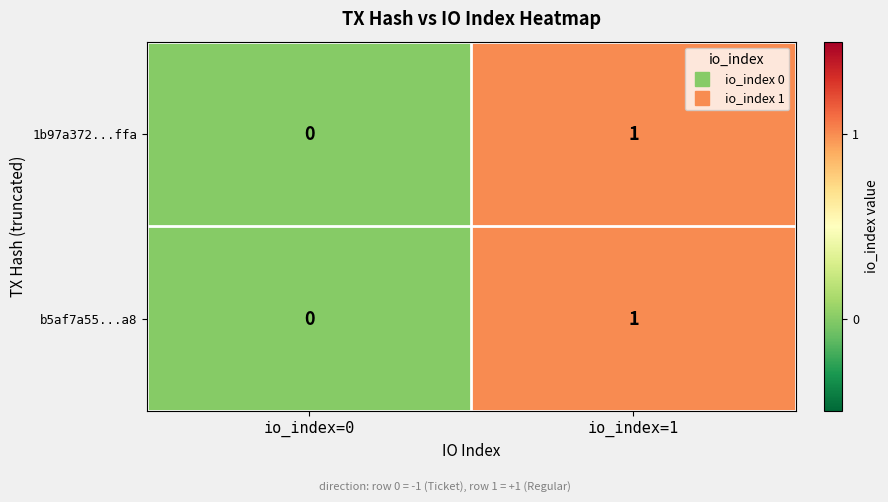

Rank the categories by 1b97a372...ffa value from highest to lowest.

io_index=1, io_index=0